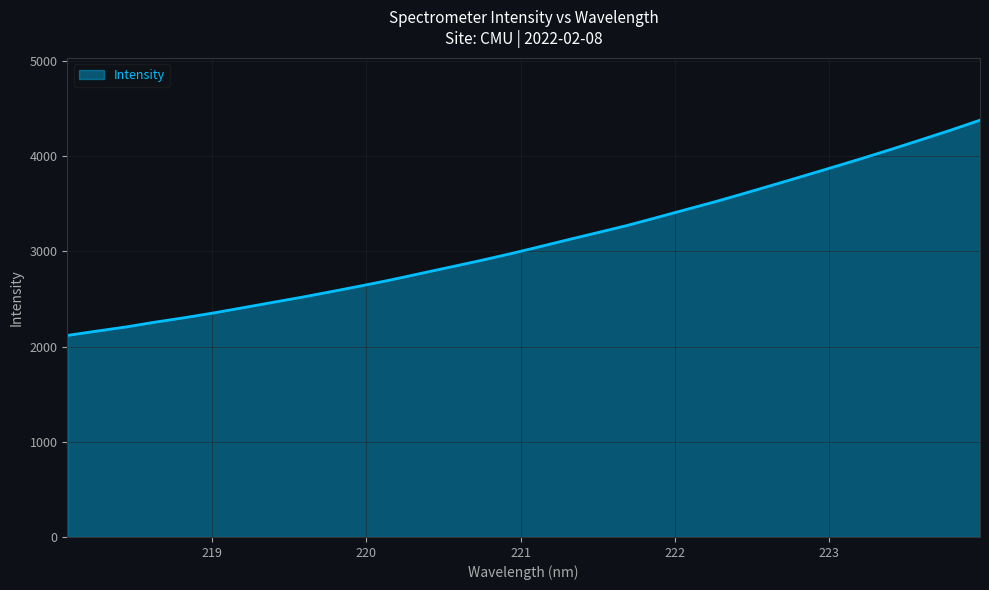

How many lines are shown in the chart?

1